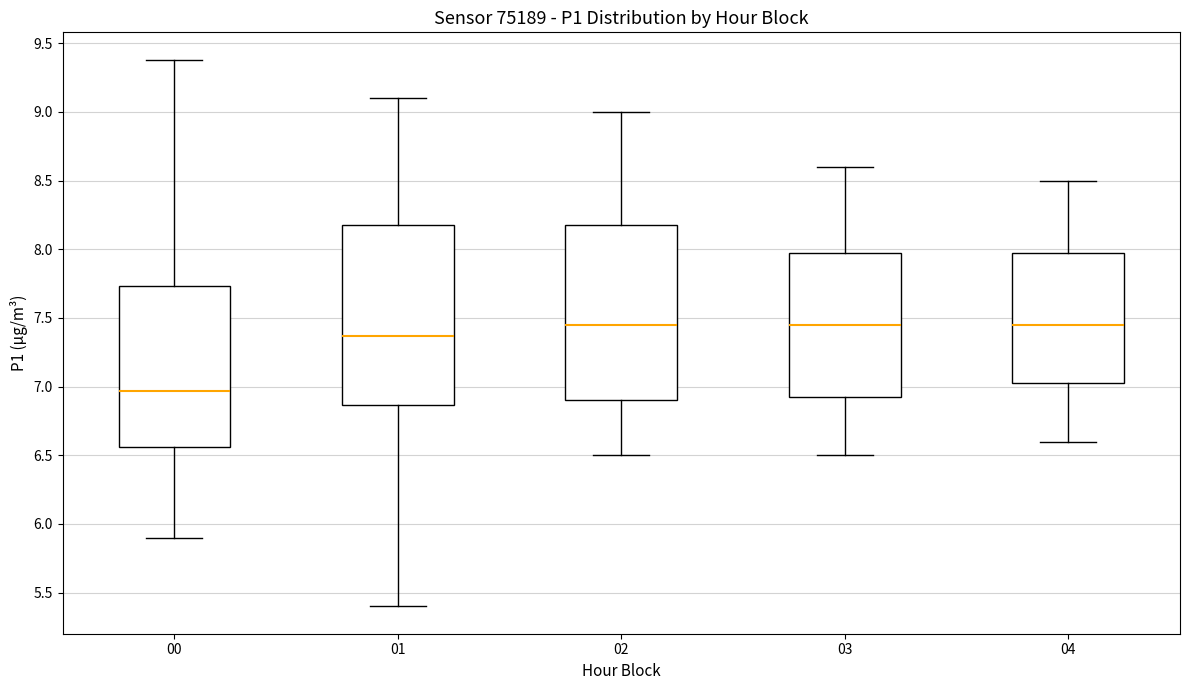

Reading left to right, transcribe this box plot: for each box, give where its median line is, the range the box spans, and where its two whiskers end, as read against the y-axis. The values are not printed on the chart, so give them approximately, as read against the axis.

00: median 6.95, box 6.55 to 7.75, whiskers 5.90 to 9.40
01: median 7.35, box 6.85 to 8.20, whiskers 5.40 to 9.10
02: median 7.45, box 6.90 to 8.20, whiskers 6.50 to 9.00
03: median 7.45, box 6.95 to 8.00, whiskers 6.50 to 8.60
04: median 7.45, box 7.05 to 8.00, whiskers 6.60 to 8.50